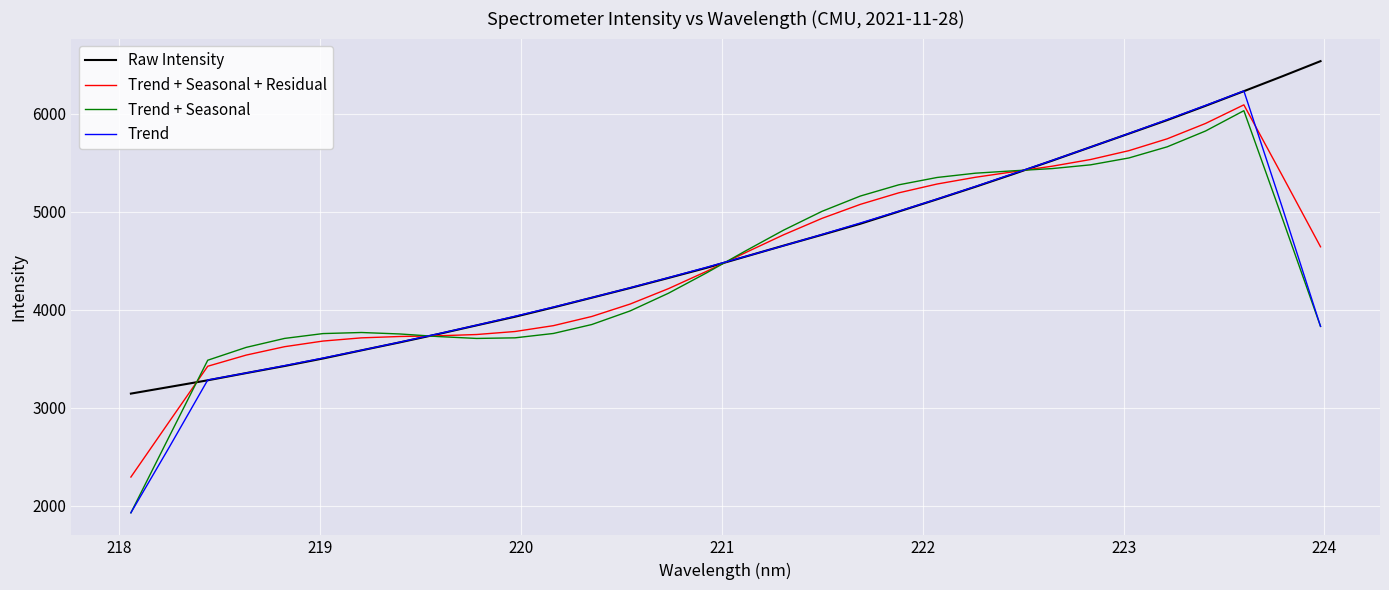

What is the smallest value displayed?

1927.3